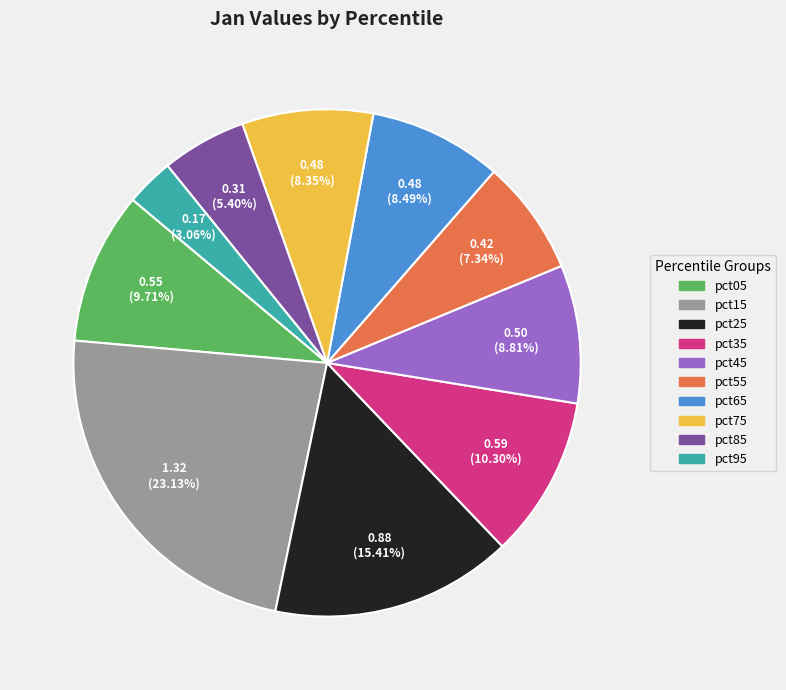

To the nearest percent, what is the difference between the largest and smallest slice percentages?

20%